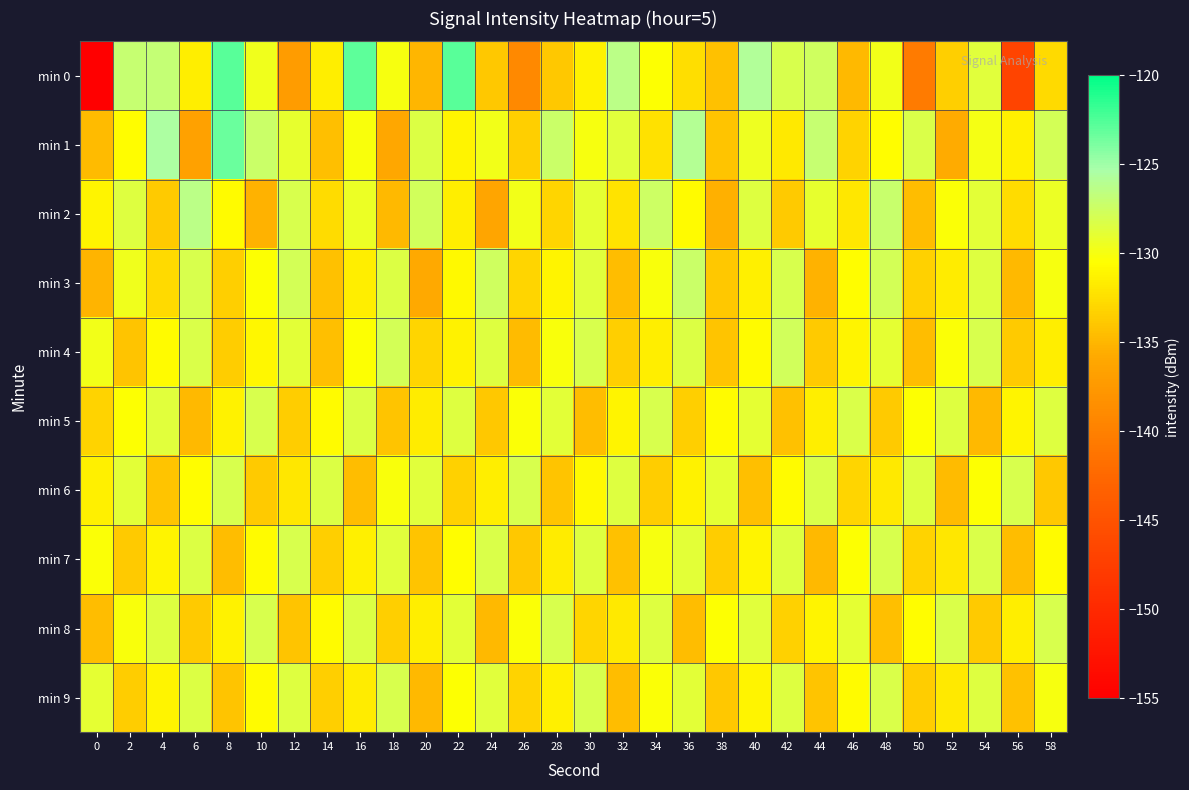

Which series has the largest total across all categories?

min 1